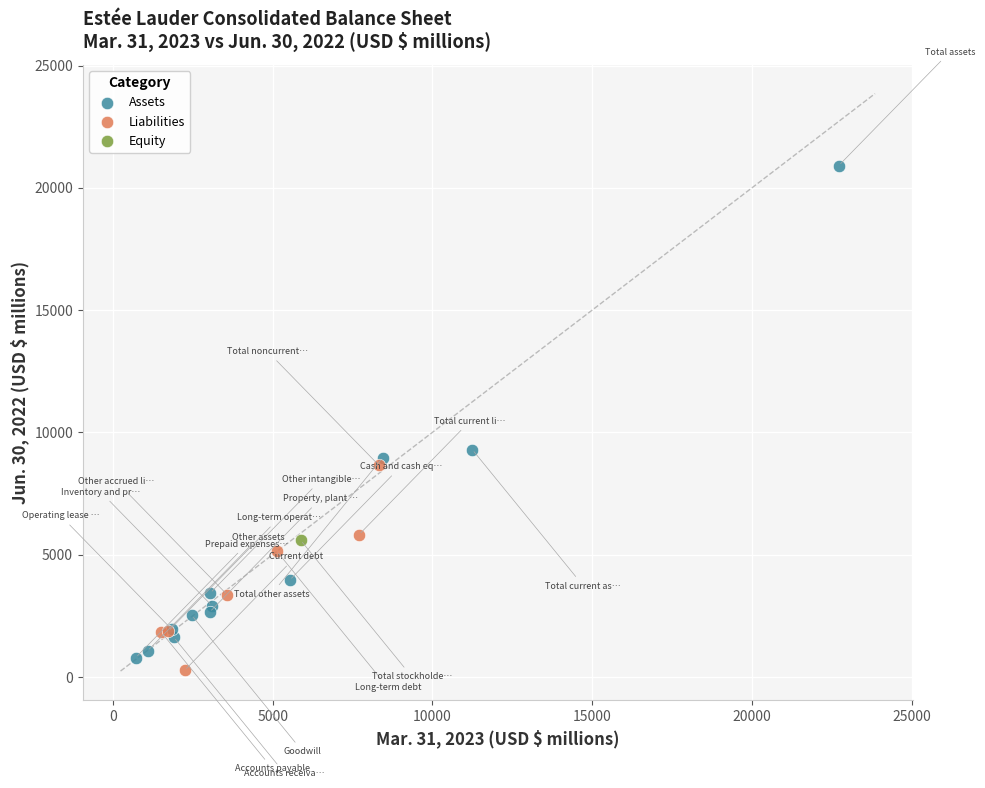

Which series contains the lowest Y value?

Liabilities